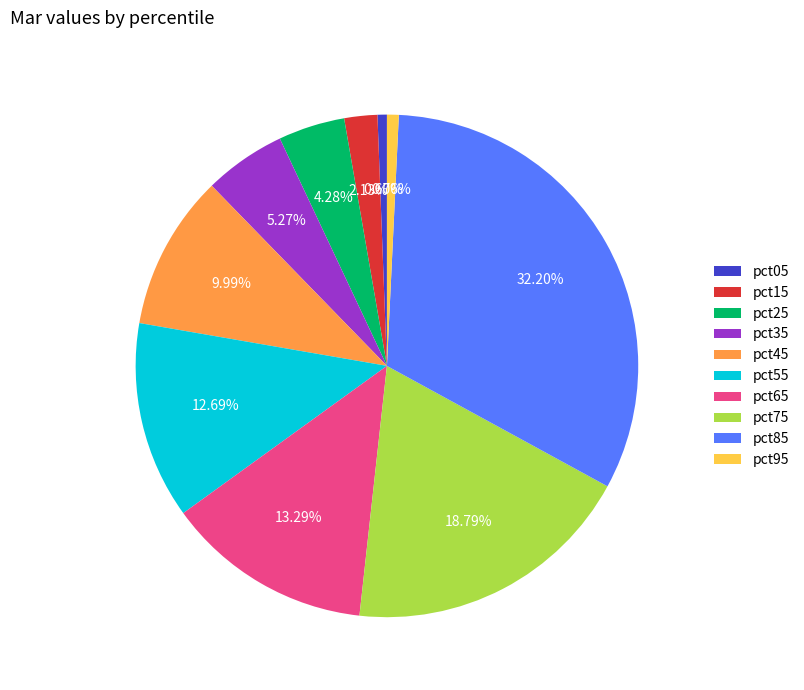

Which category has the biggest portion of the pie?

pct85